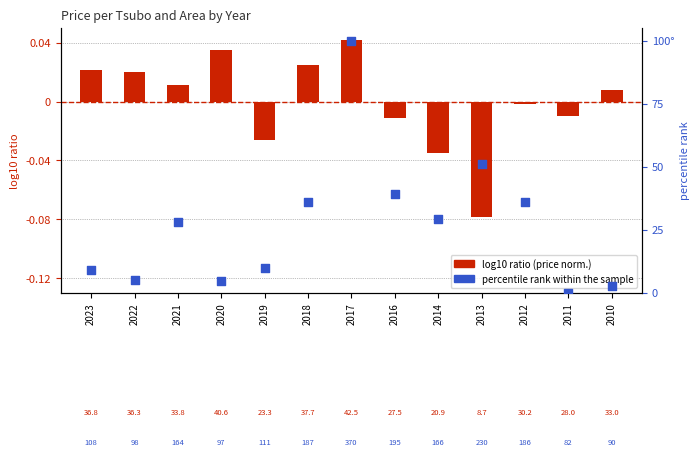

What is the total value across all series at 2012?

36.0